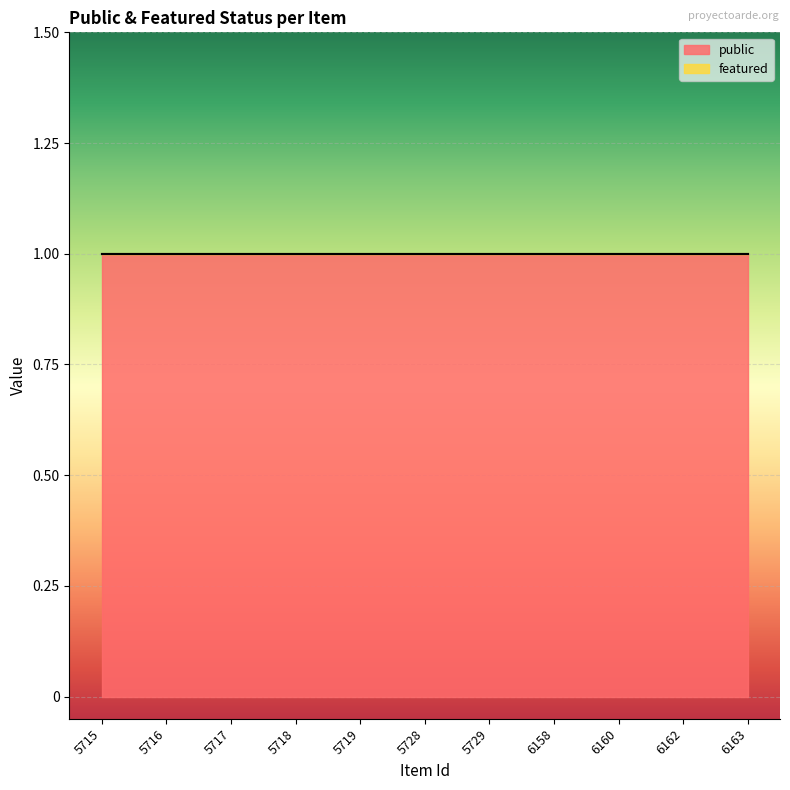

Which category has the lowest value across all series?

5715